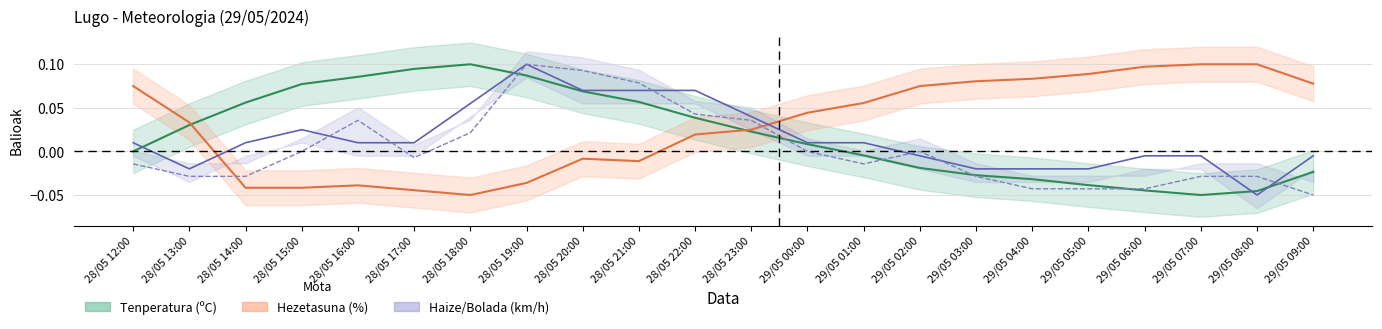

What is the sum of all Tenperatura (ºC) values?

0.4